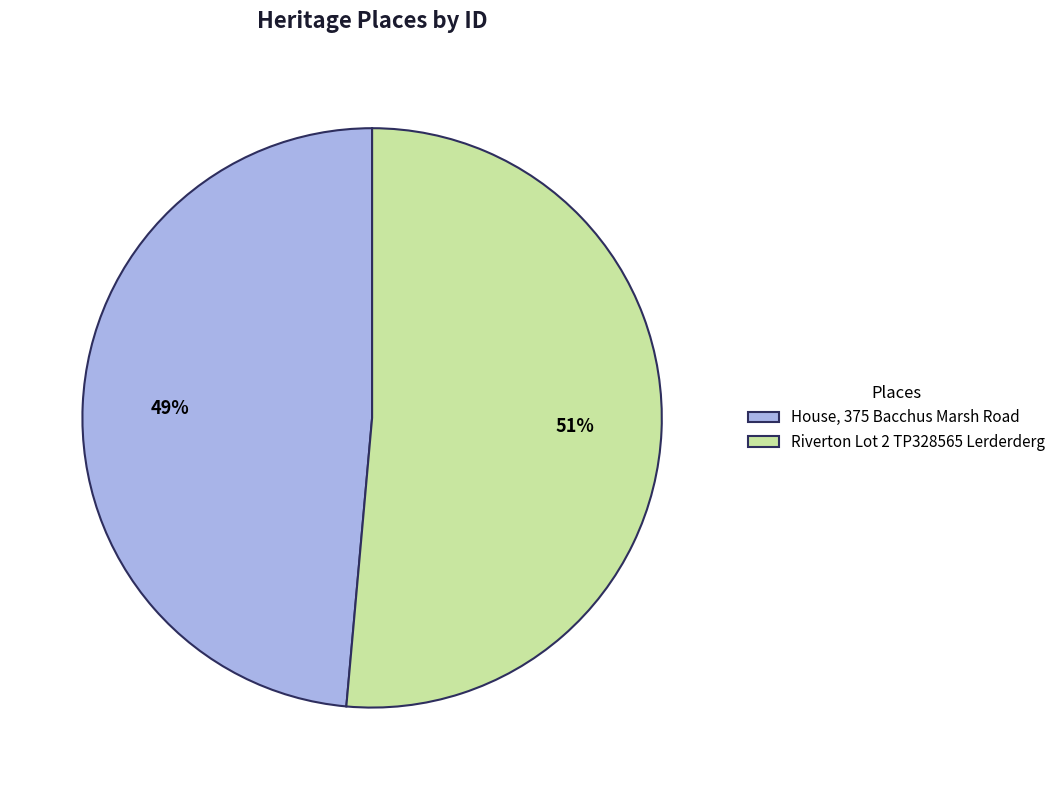

Which slice represents more than half of the pie?

Riverton Lot 2 TP328565 Lerderderg